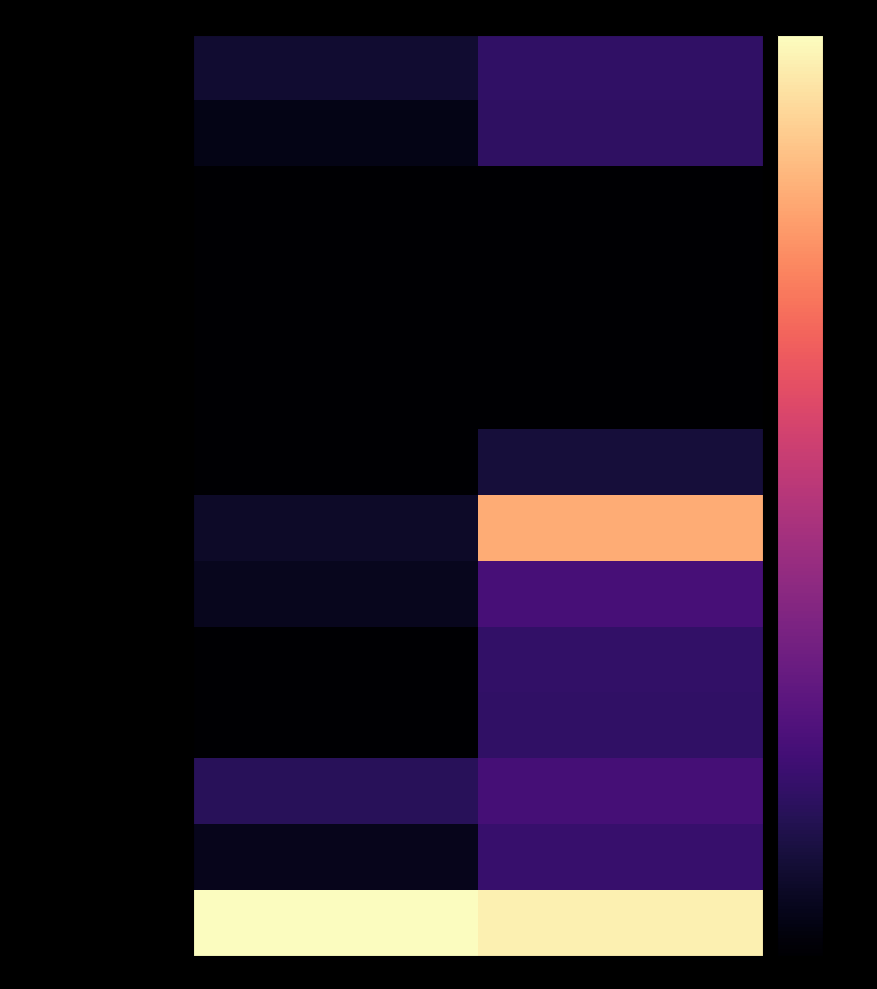

At Scenario 2 Rate base, list the series in order from largest to smallest.

CIS Replacement, Nine Mile Redevelopment, Little Falls Powerhouse Rede…, Clark Fork PME Agreement, IT Refresh Program, CG HED U#1 Refurbishment, Wood Pole Mgmt, PF S Channel Gate Replacemen…, Dist Grid Modernization, COF HVAC Improvmt, Gas Distribution Non-Revenue…, Isolated Steel Replacement, Aldyl-A Pipe Replacement, Goldendale HP